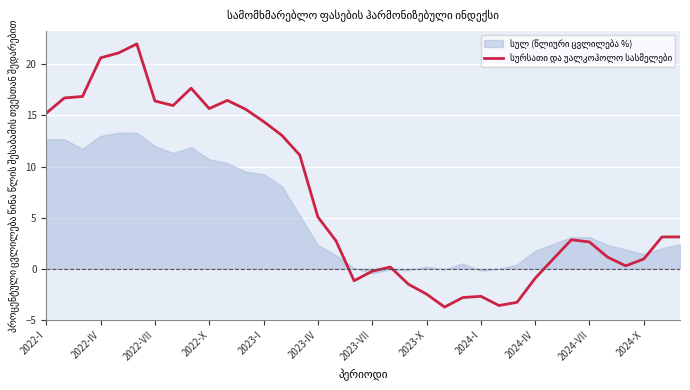

What value does the data have at 23?

-2.8